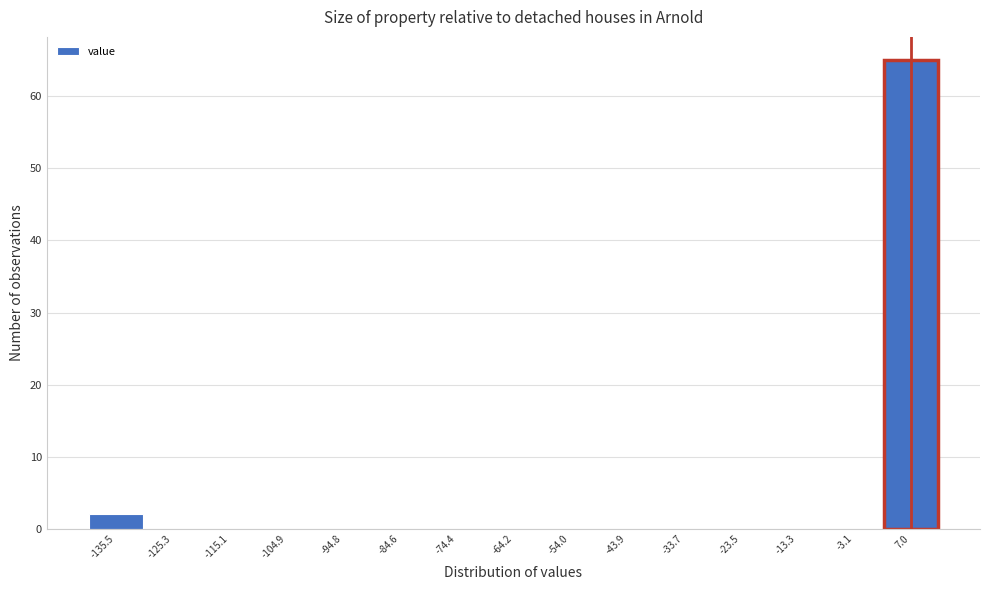

Reading left to right, list every bar in this chart as the range it spans on the x-axis followed by its height. Neither the bar edges nor the heights are printed on the chart, so give them approximately, as read against the axes.

-140 to -130: 2
-130 to -120: 0
-120 to -110: 0
-110 to -100: 0
-100 to -90: 0
-90 to -80: 0
-80 to -70: 0
-70 to -60: 0
-60 to -48: 0
-48 to -38: 0
-38 to -28: 0
-28 to -18: 0
-18 to -8: 0
-8 to 2: 0
2 to 12: 65